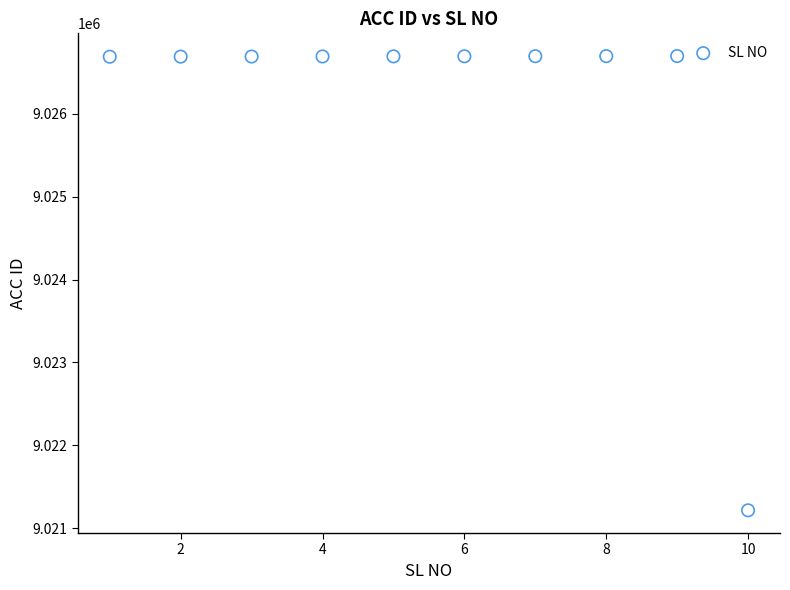

What is the average X value?

6